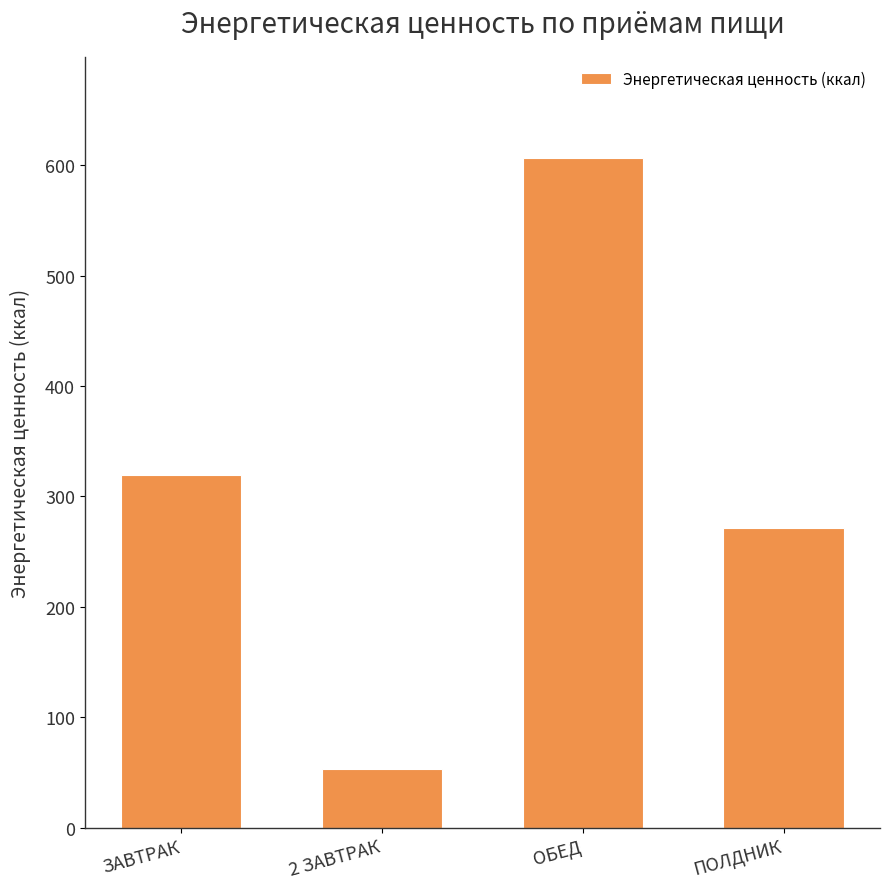

What is the label of the 1st bar from the right?

ПОЛДНИК